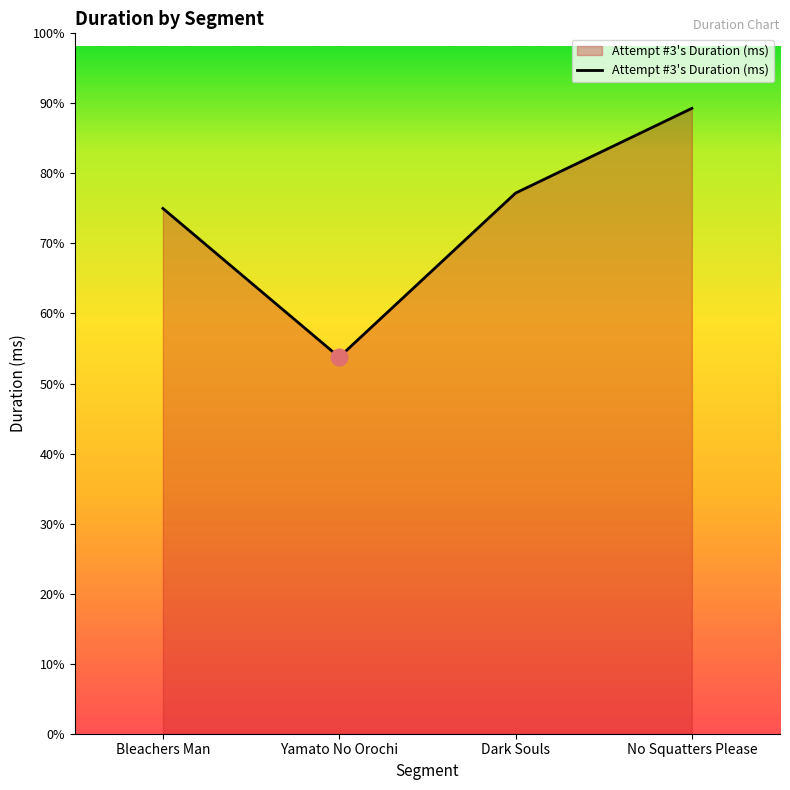

What is the difference between the maximum and second lowest values?

239349